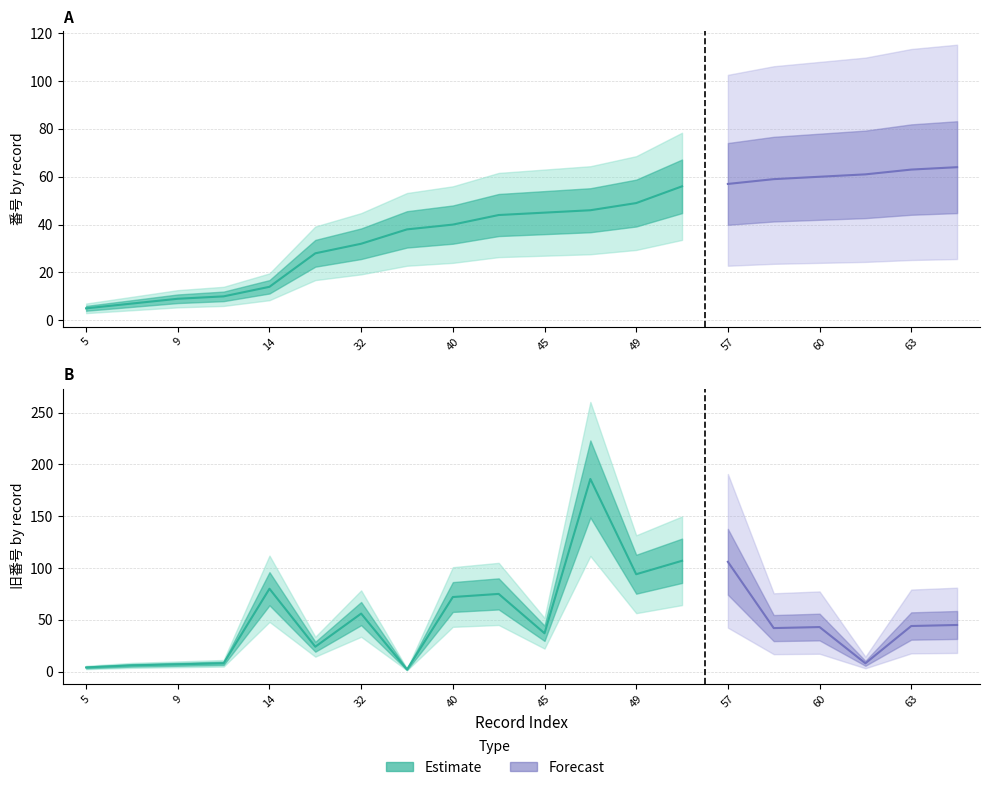

Where is 番号 nearest to the value 34?

32